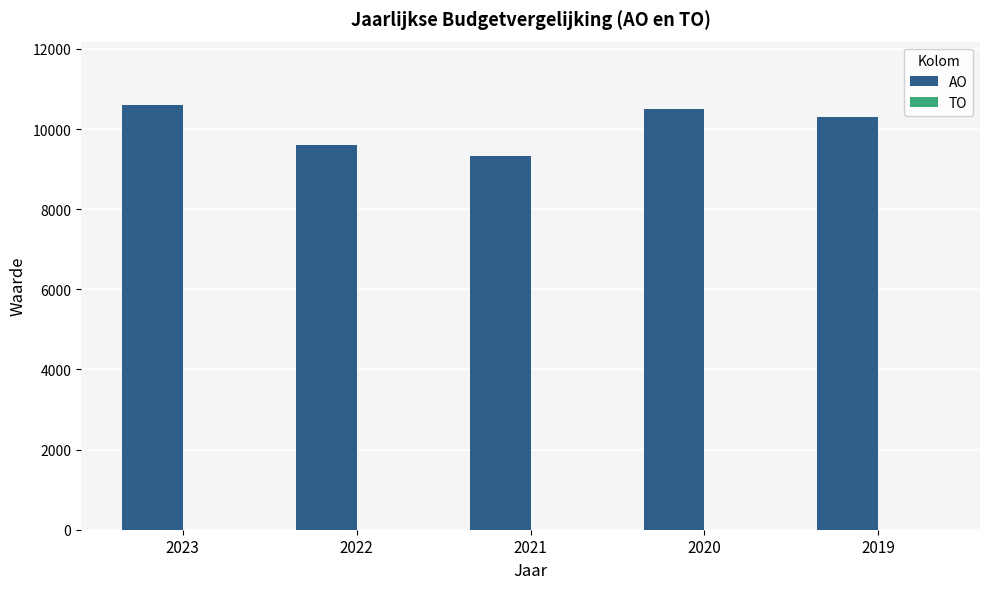

What is the difference between the values at 2023 and 2019?

295